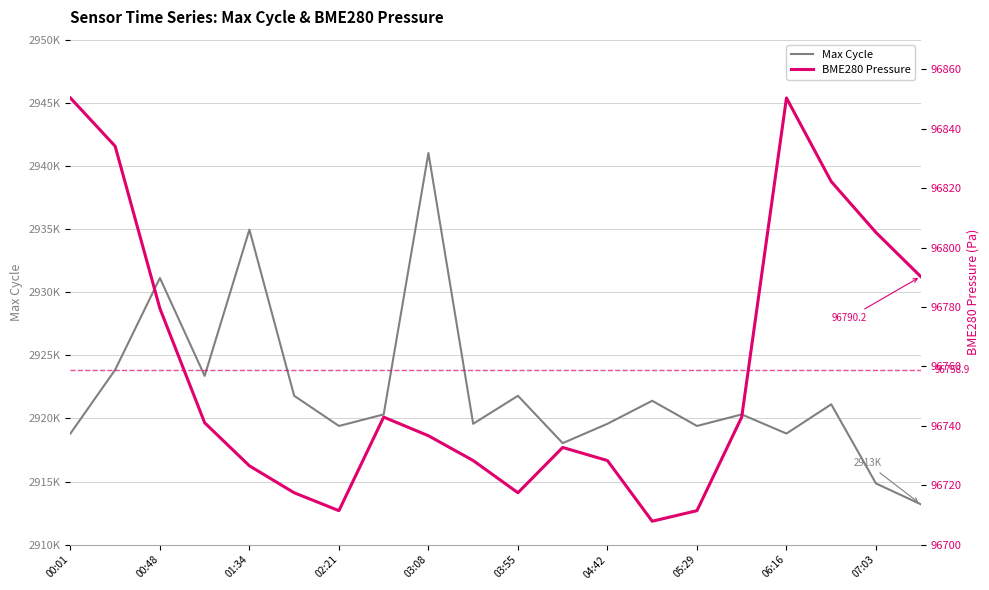

What is the value of the Max Cycle point at the 5th from the left?

2934954.0